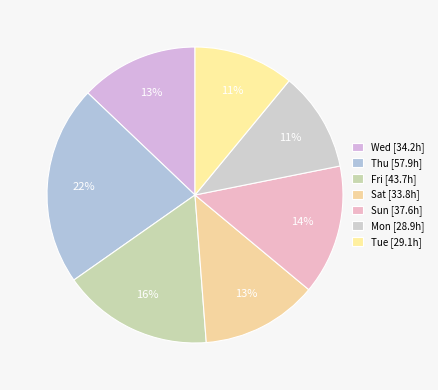

Count the number of slices in the pie.

7